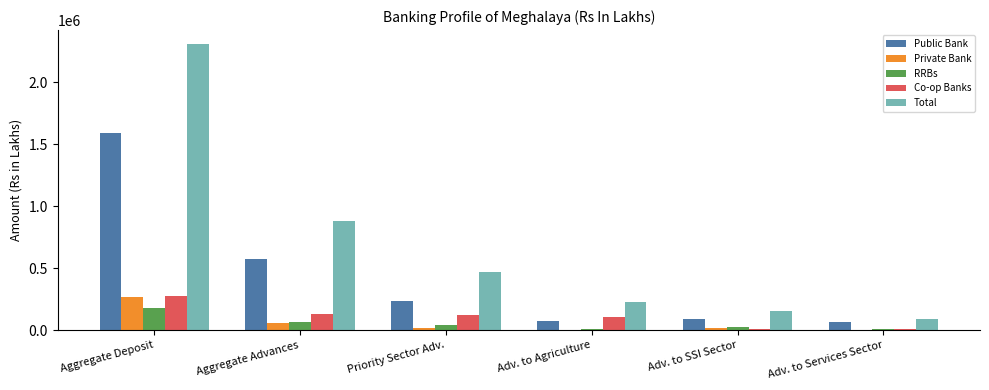

Which series has the largest total across all categories?

Total